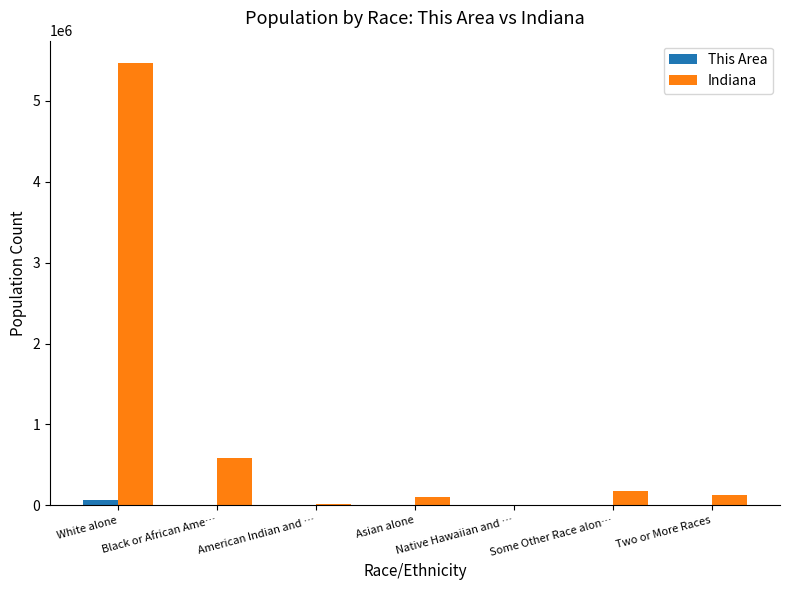

Which series has the largest total across all categories?

Indiana